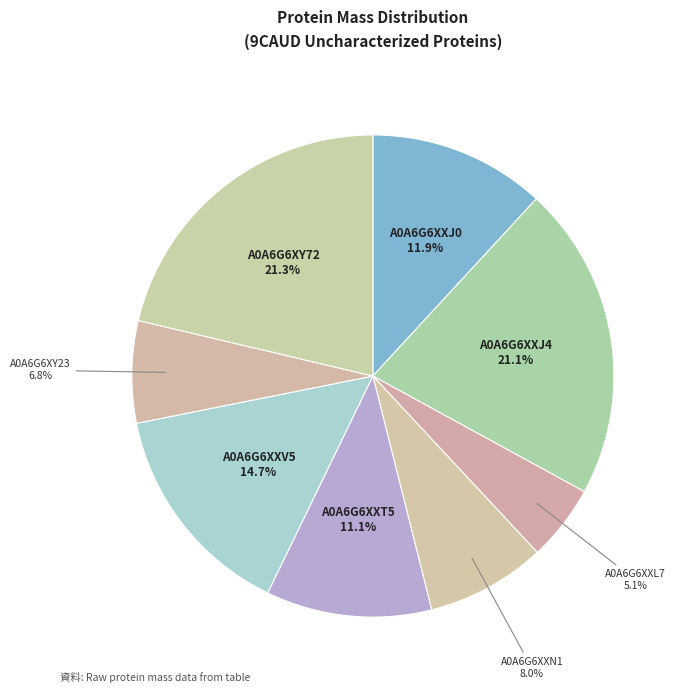

Count the number of slices in the pie.

8